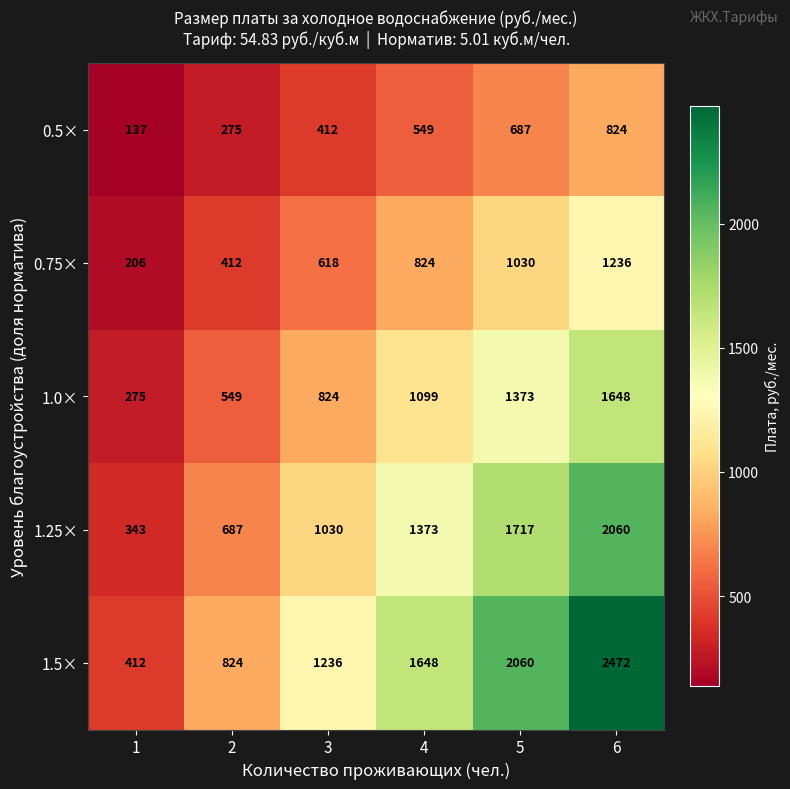

What is the sum of the 0.5× values at 1 and 2?

412